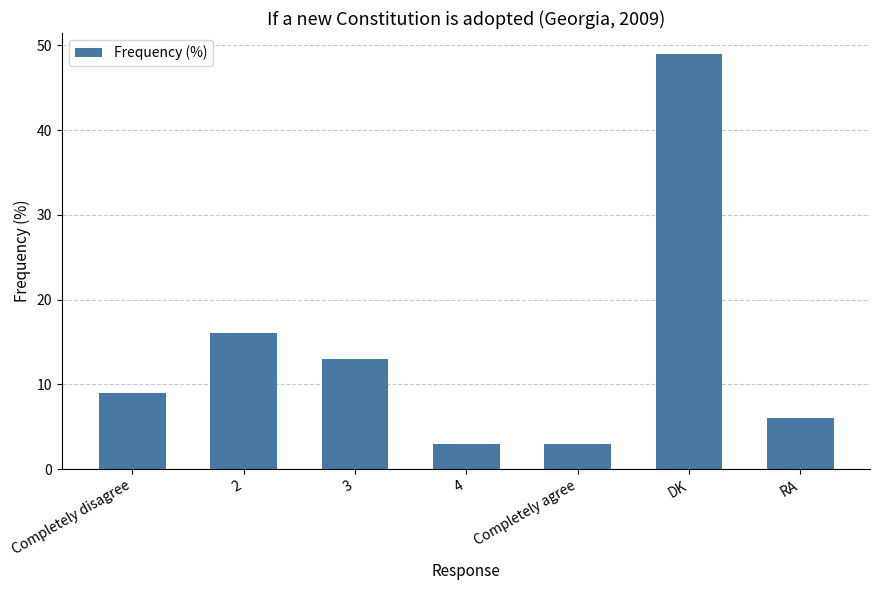

What is the difference between the values at Completely agree and RA?

3